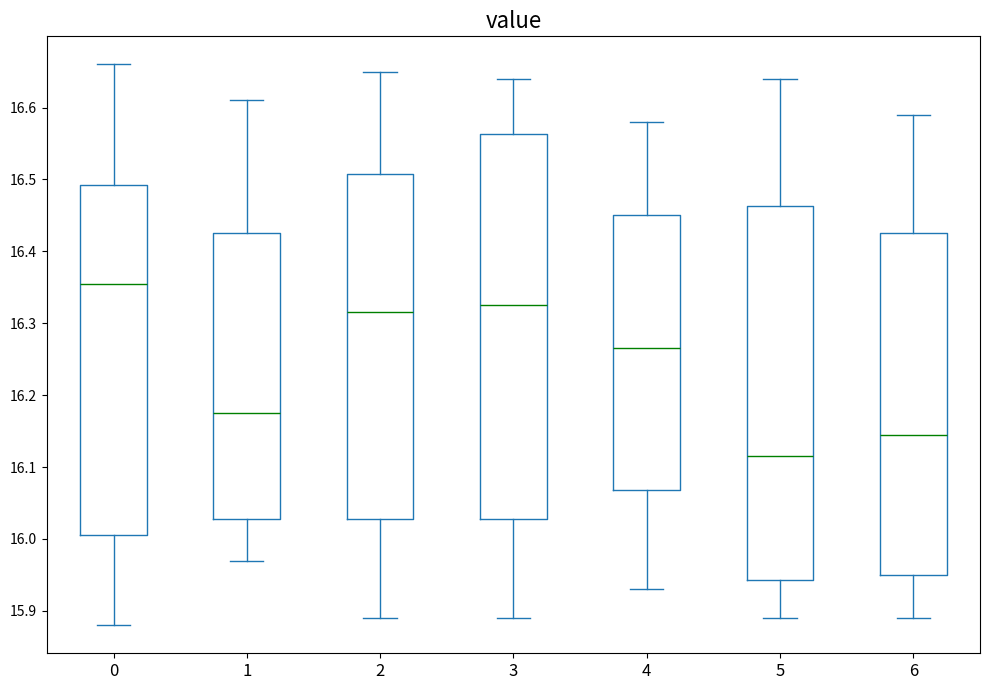

Reading left to right, read every box against the y-axis: the position of its median line, the range the box covers, and the ends of its whiskers. The values are not printed on the chart, so give them approximately, as read against the axis.

0: median 16.36, box 16.01 to 16.49, whiskers 15.88 to 16.66
1: median 16.18, box 16.03 to 16.43, whiskers 15.97 to 16.61
2: median 16.32, box 16.03 to 16.51, whiskers 15.89 to 16.65
3: median 16.33, box 16.03 to 16.56, whiskers 15.89 to 16.64
4: median 16.27, box 16.07 to 16.45, whiskers 15.93 to 16.58
5: median 16.12, box 15.94 to 16.46, whiskers 15.89 to 16.64
6: median 16.15, box 15.95 to 16.43, whiskers 15.89 to 16.59